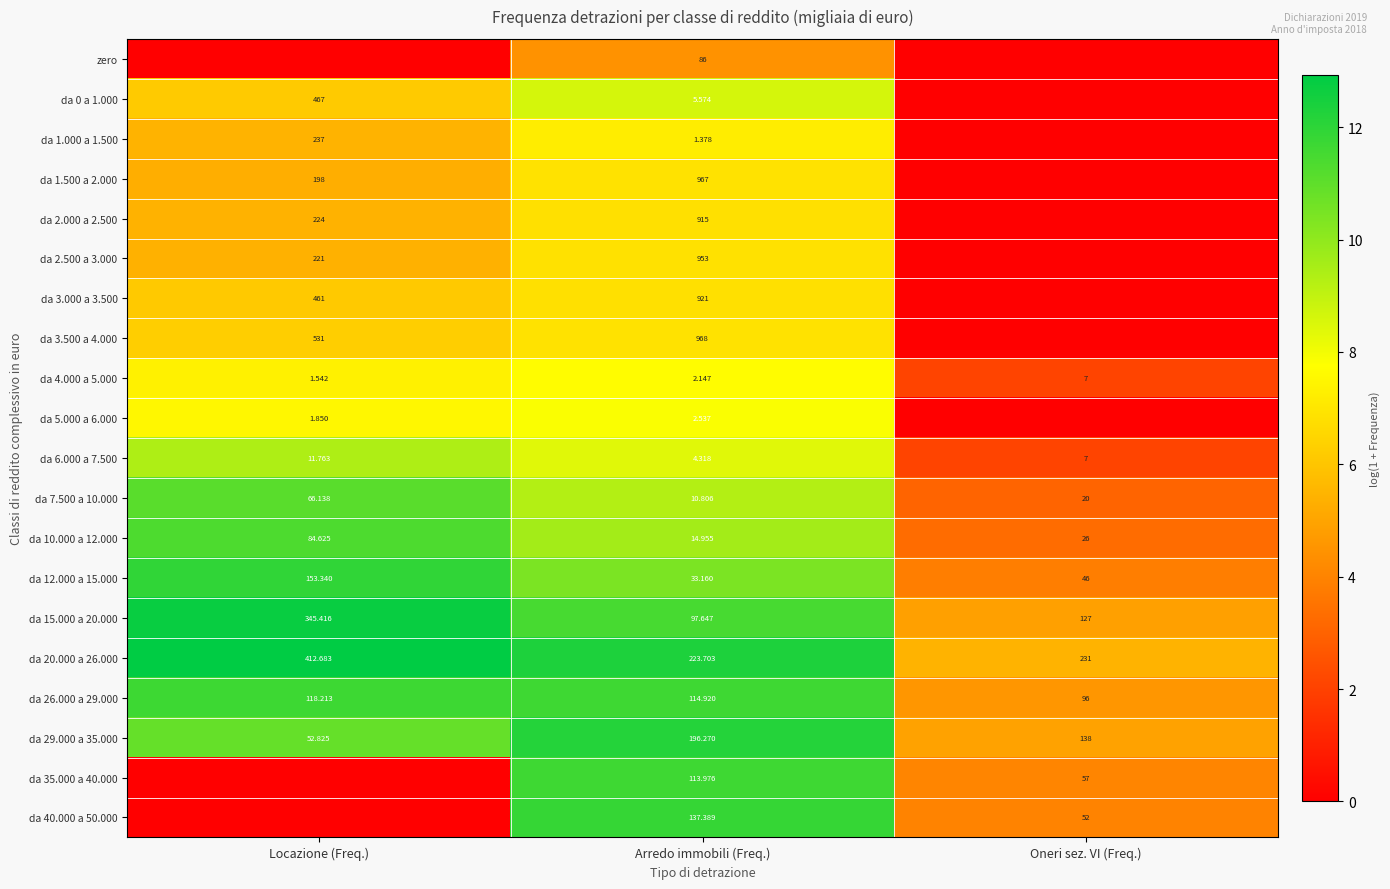

How many values in the da 7.500 a 10.000 series are below 20?

1